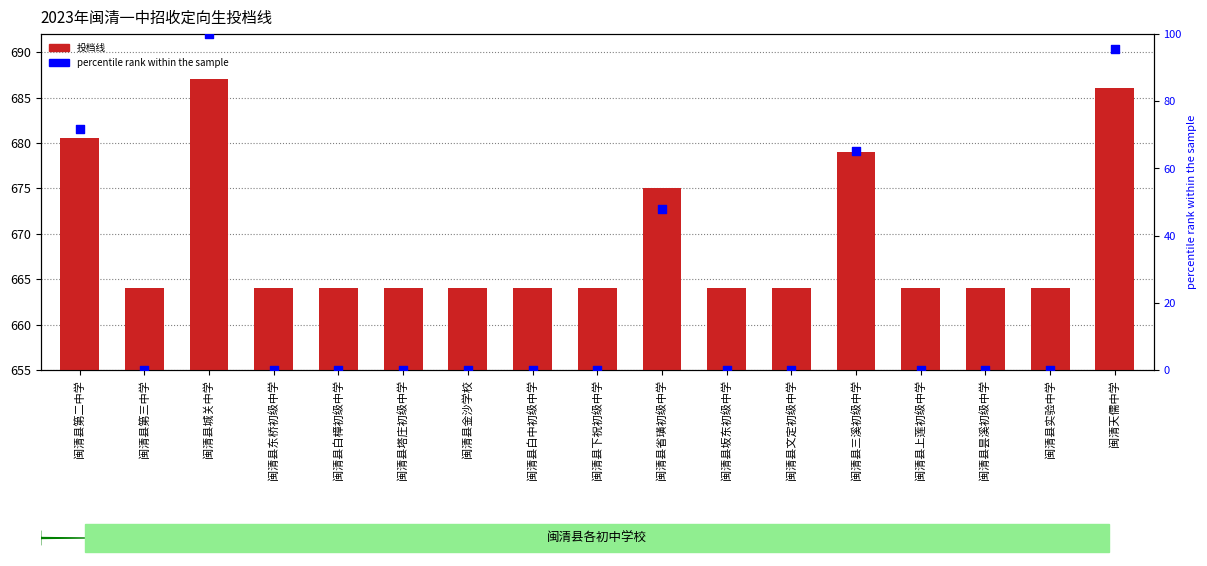

Which series has the largest Y range (max minus min)?

percentile rank within the sample